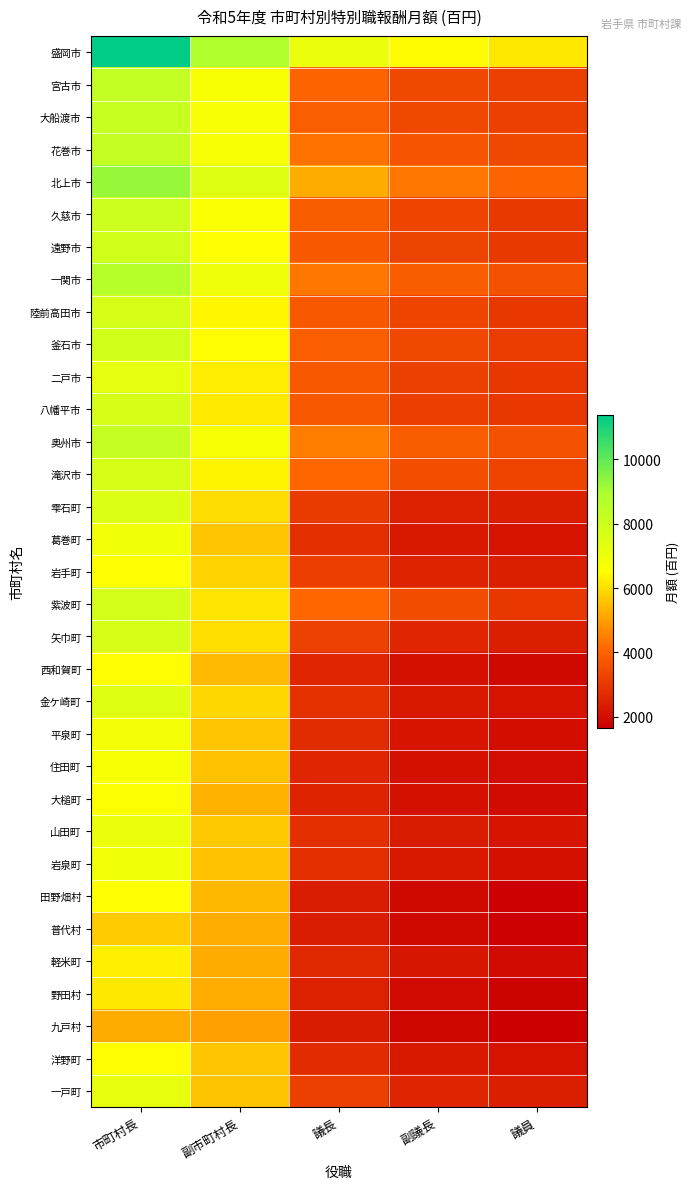

At which category does the chart reach its minimum across all series?

議員